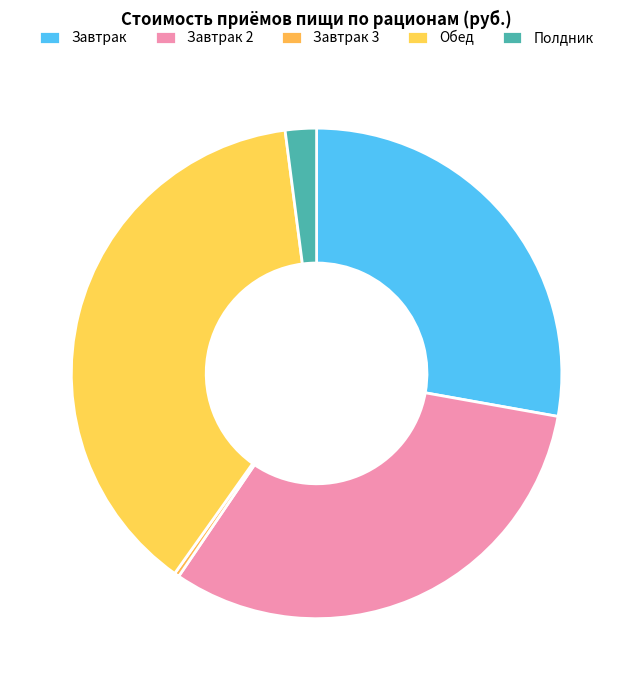

How many slices are in this pie chart?

5